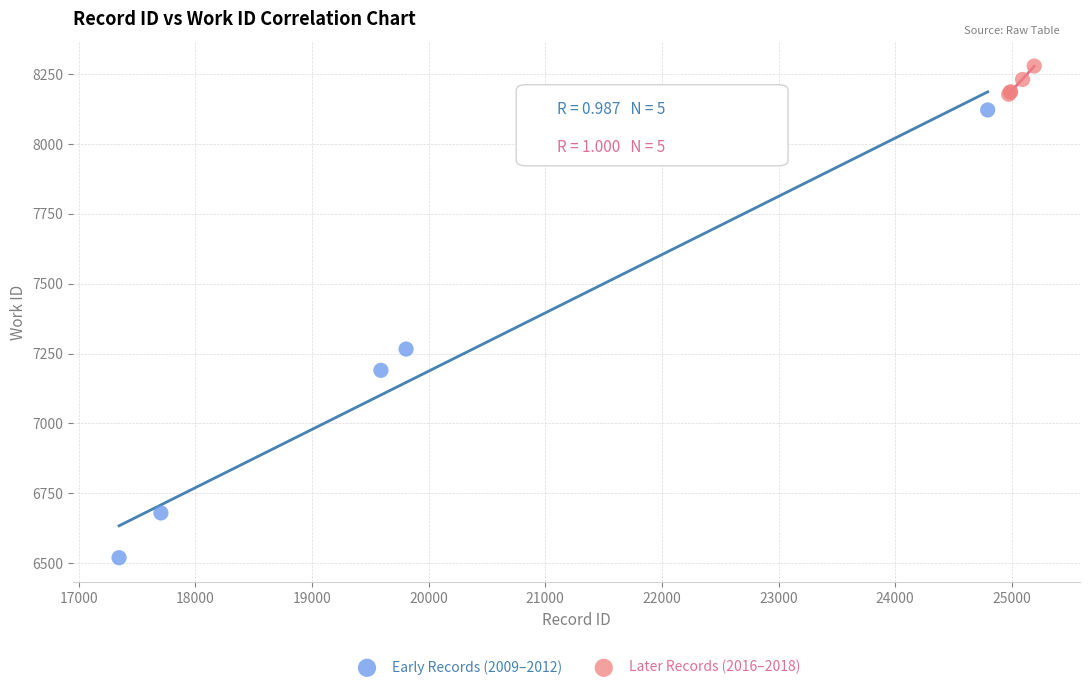

What are all the series names shown in the legend?

Early Records (2009–2012), Later Records (2016–2018)